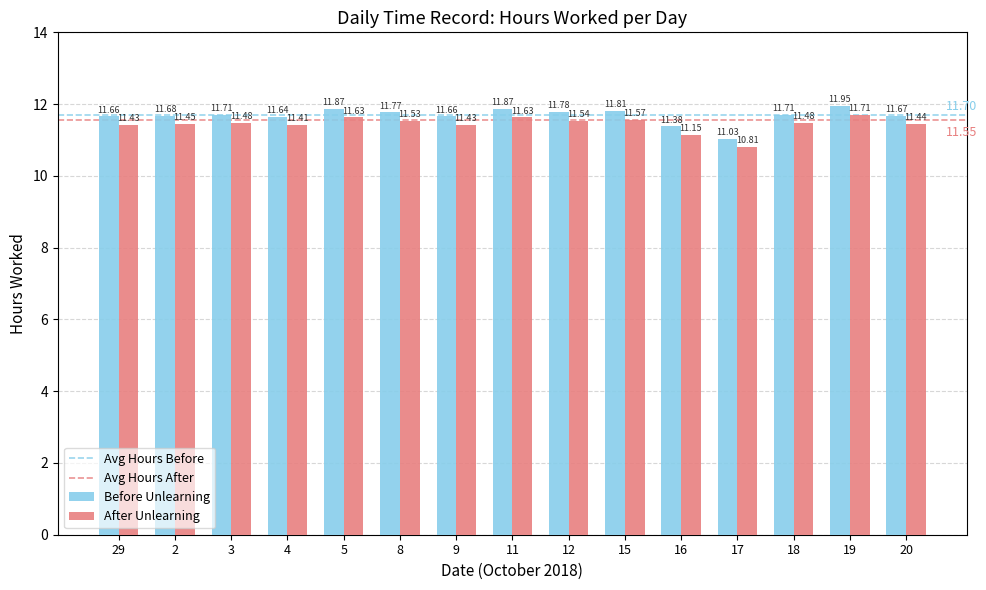

How many data points in After Unlearning are less than 11?

1